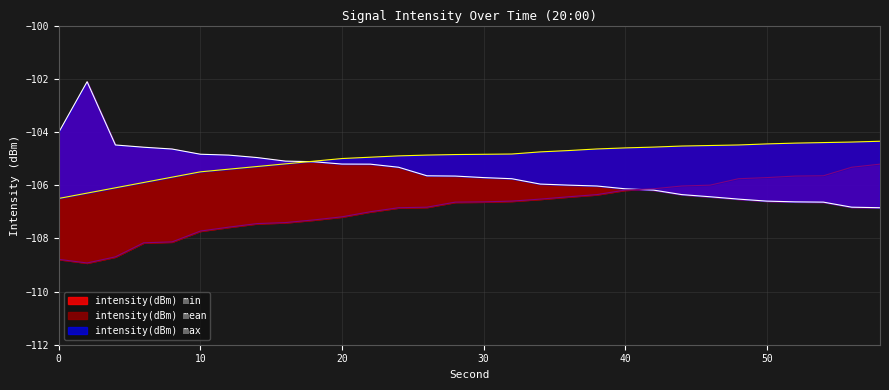

Which category has the highest value in the intensity(dBm) max series?

2